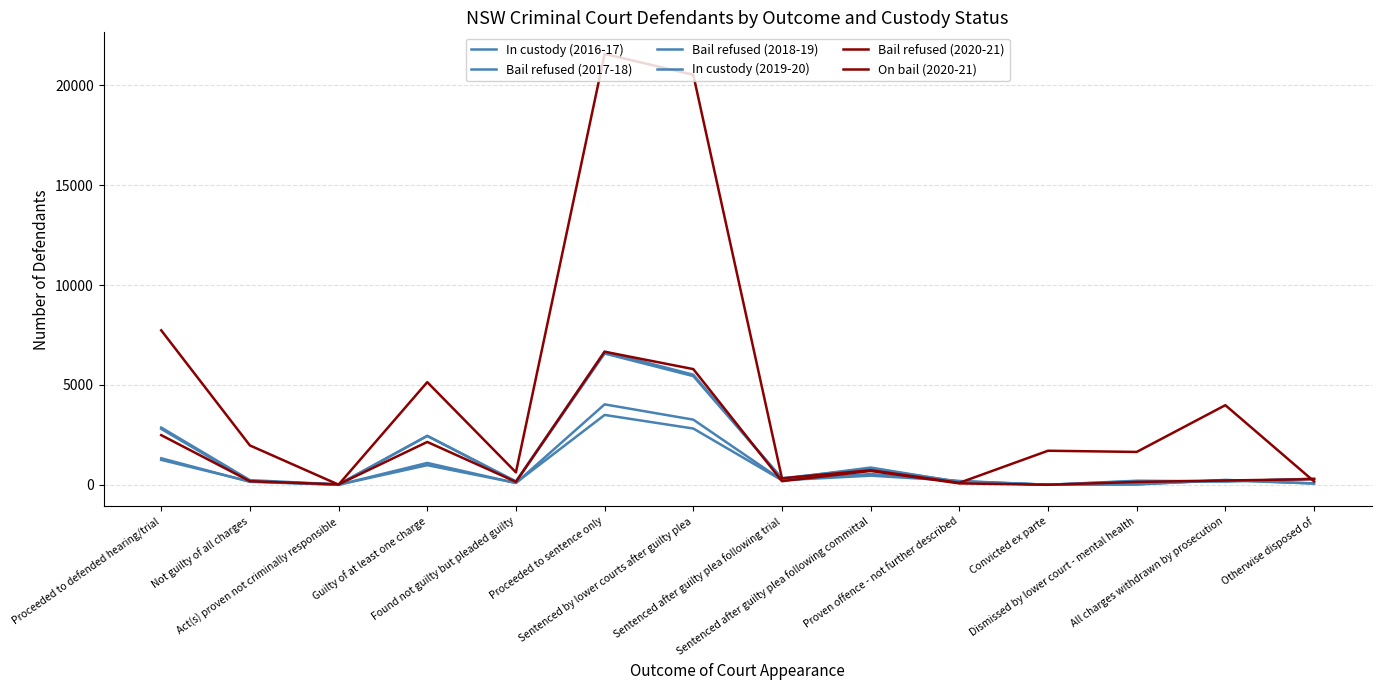

Is it true that Bail refused (2020-21) equals 2484 at Proceeded to defended hearing/trial?

True